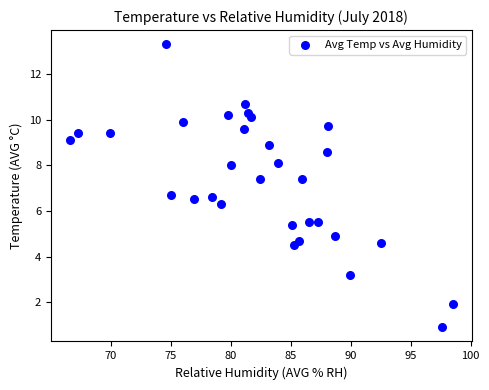

What is the range of Y values (max minus min)?

12.4